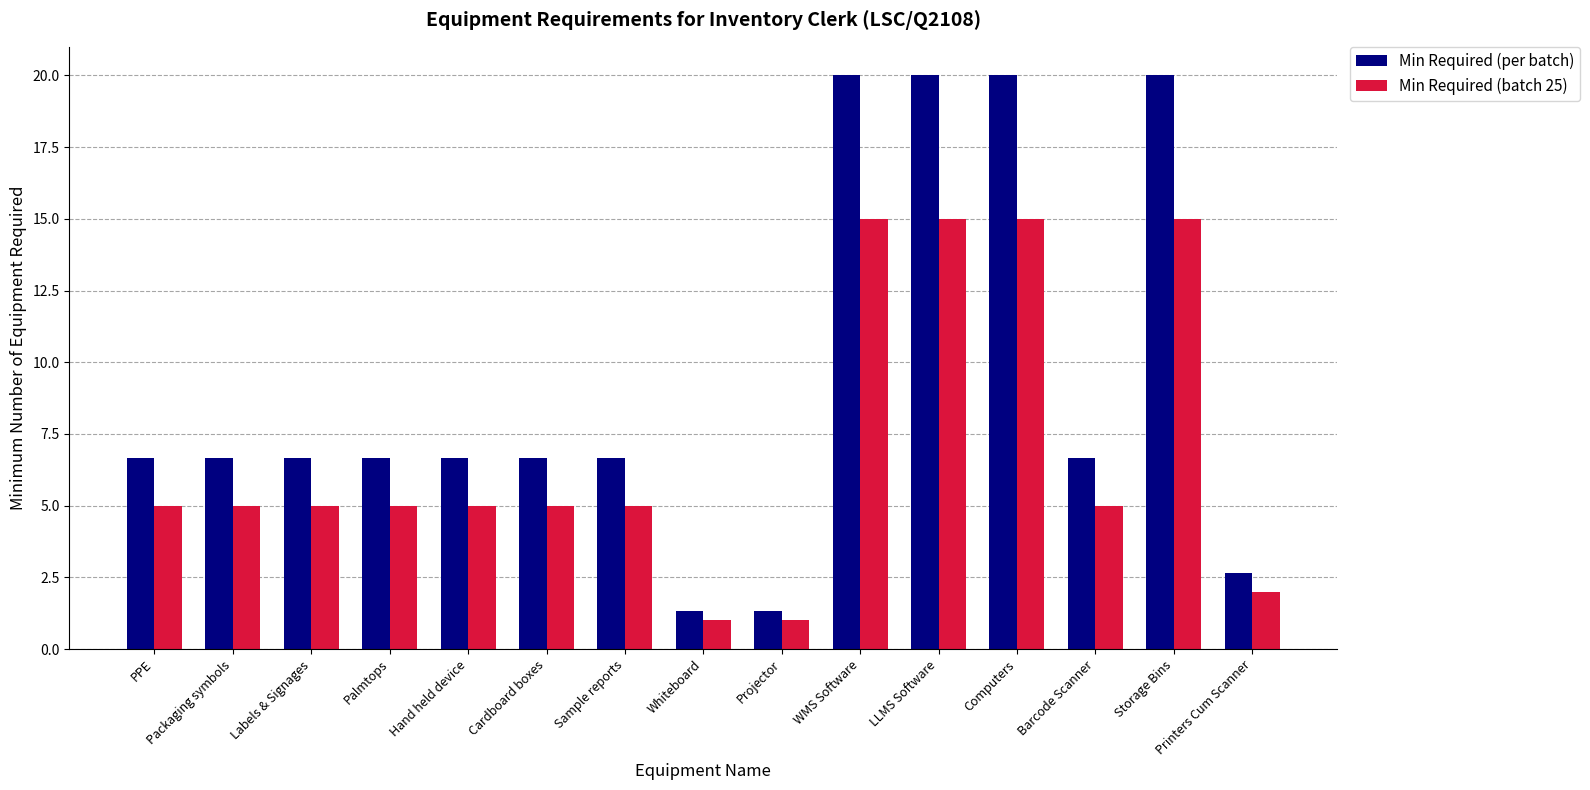

Which series has the largest total across all categories?

Min Required (per batch)